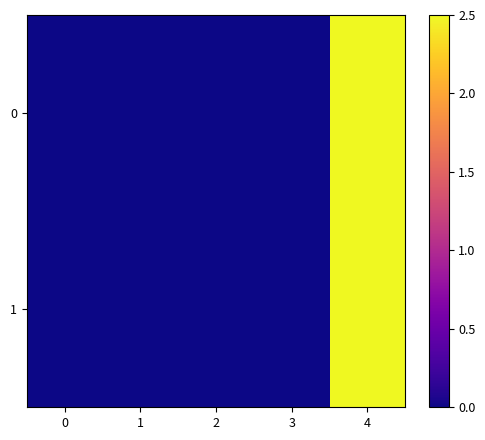

At which category is the sum across all series the highest?

4